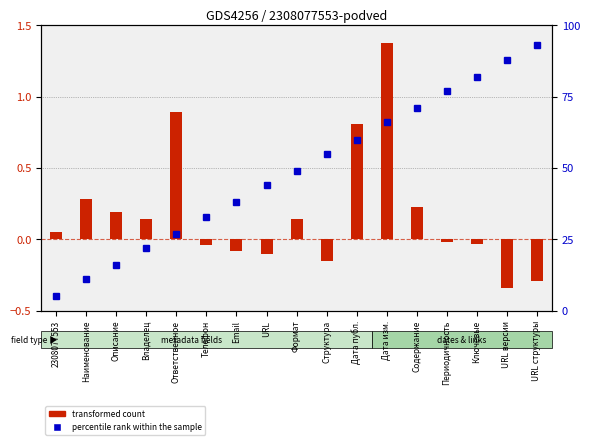

Reading left to right, transcribe all the data shown in this chart.

transformed count: 2308077553=0.1	Наименование=0.3	Описание=0.2	Владелец=0.1	Ответственное=0.9	Телефон=-0.0	Email=-0.1	URL=-0.1	Формат=0.1	Структура=-0.1	Дата публ.=0.8	Дата изм.=1.4	Содержание=0.2	Периодичность=-0.0	Ключевые=-0.0	URL версии=-0.3	URL структуры=-0.3
percentile rank within the sample: 2308077553=5.0	Наименование=11.0	Описание=16.0	Владелец=22.0	Ответственное=27.0	Телефон=33.0	Email=38.0	URL=44.0	Формат=49.0	Структура=55.0	Дата публ.=60.0	Дата изм.=66.0	Содержание=71.0	Периодичность=77.0	Ключевые=82.0	URL версии=88.0	URL структуры=93.0